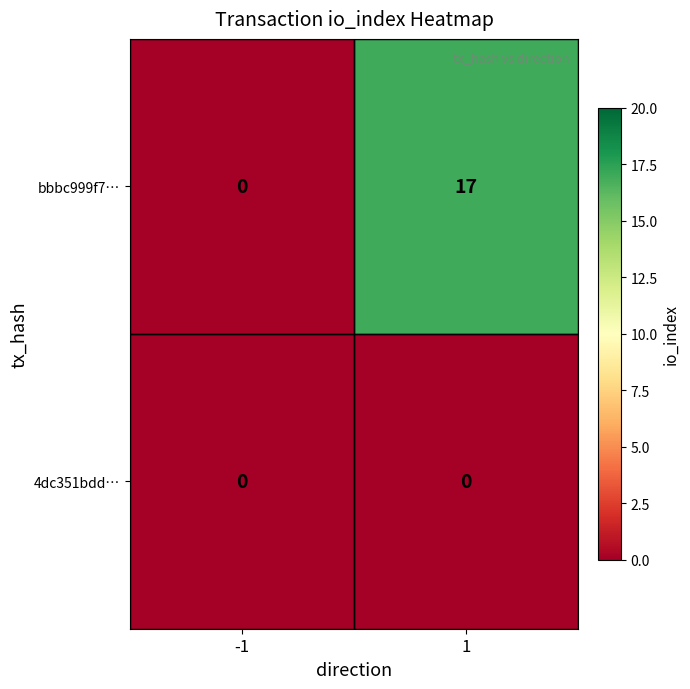

Which series has the largest range (max minus min)?

bbbc999f7…